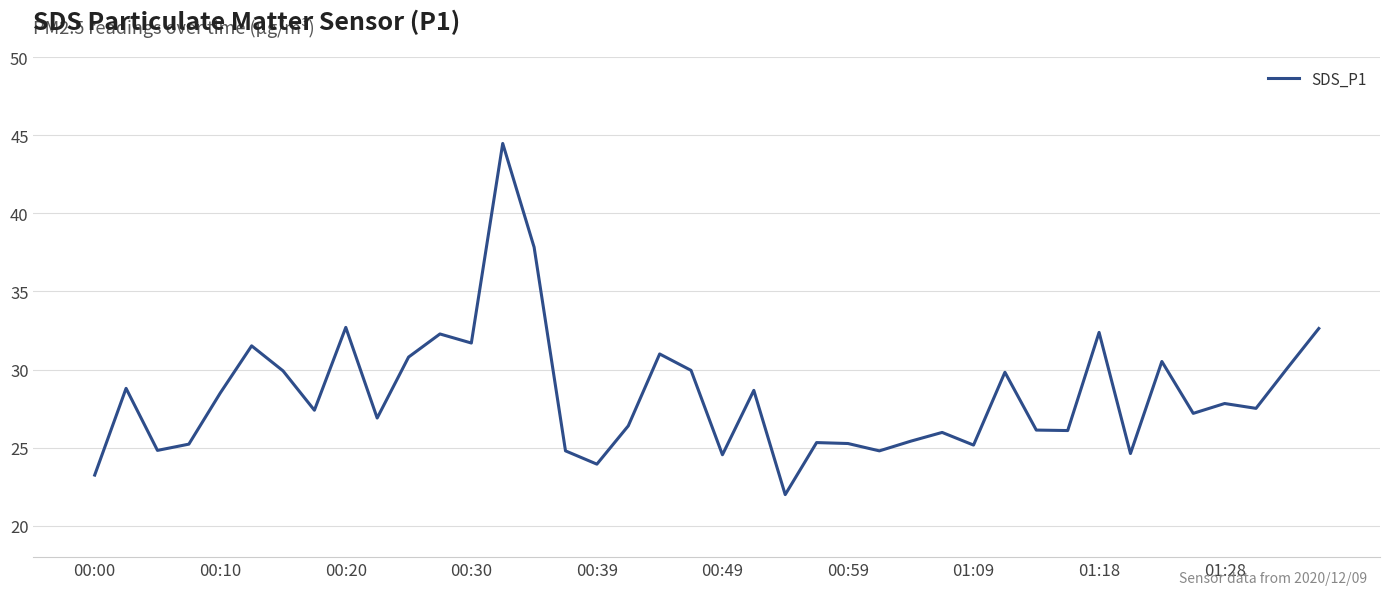

What is the difference between the maximum and minimum values?

22.5